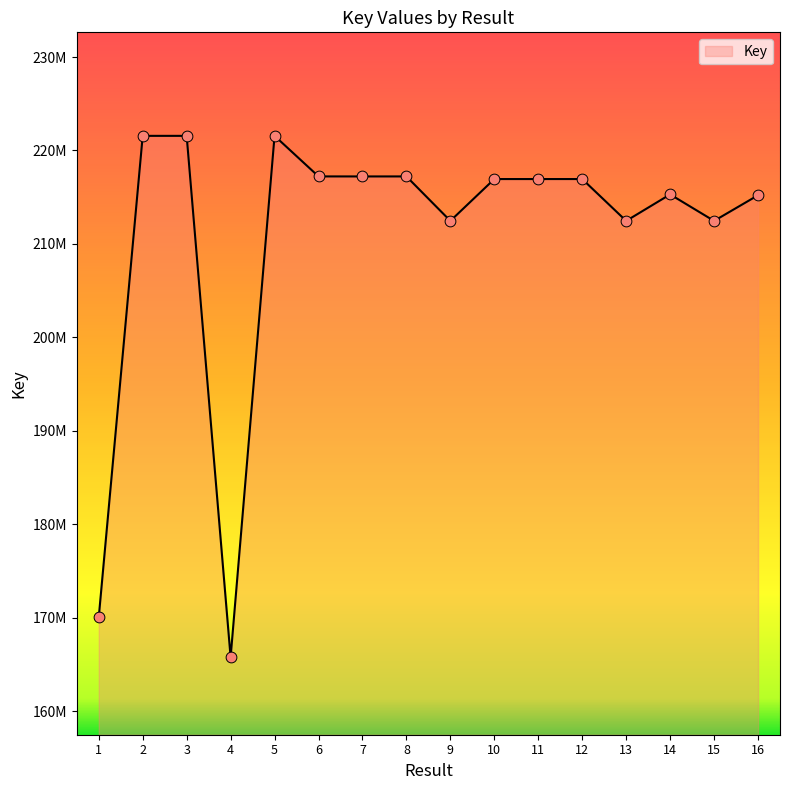

Which has a higher value, 7 or 14?

7